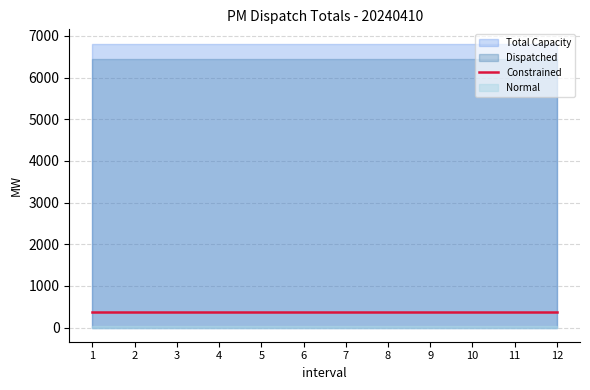

Which series changed the most between 7 and 9?

Total Capacity